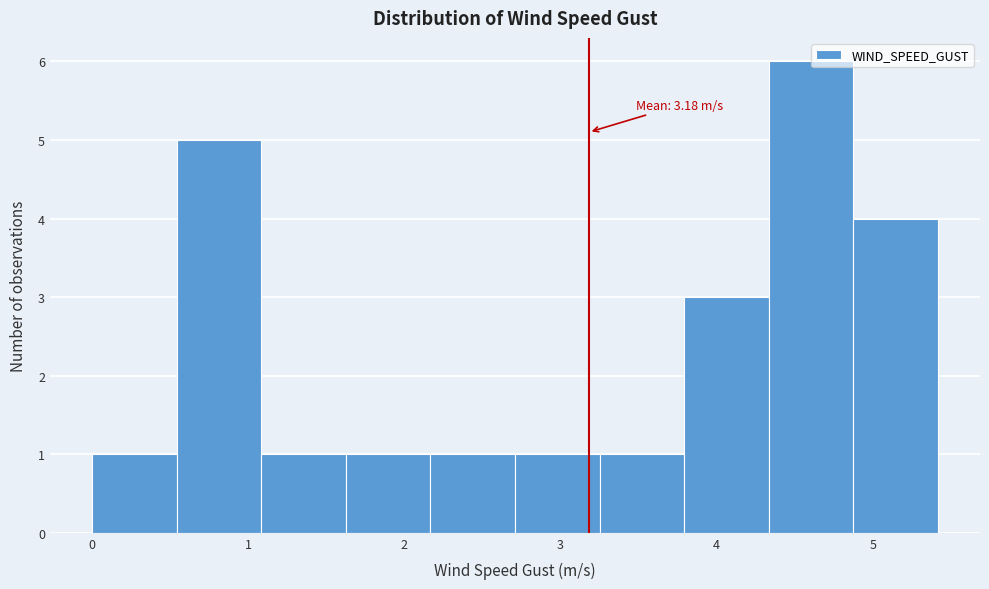

Which range on the x-axis has the tallest bar?

4.3 to 4.9